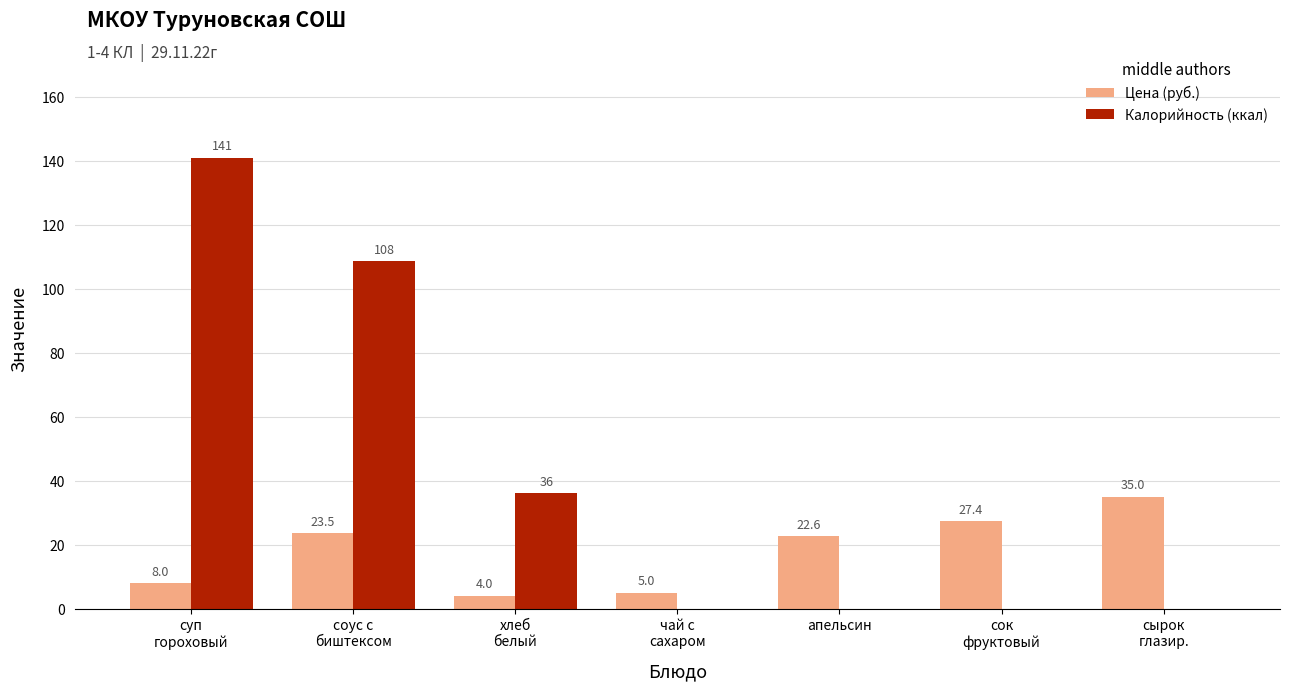

What is the maximum value shown in the chart?

141.0